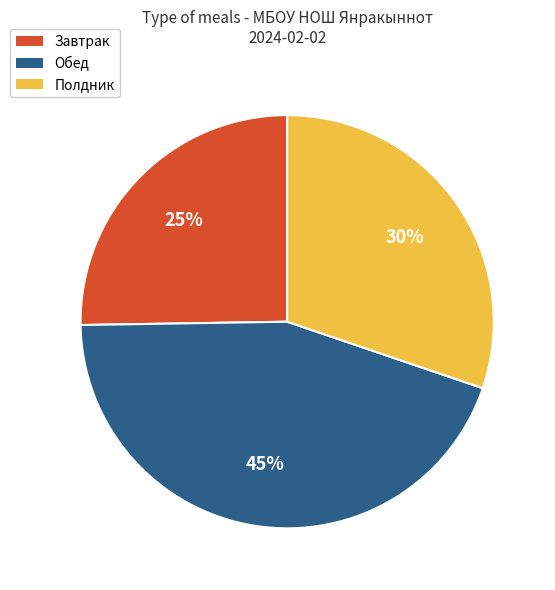

Is there a majority slice in this chart?

No